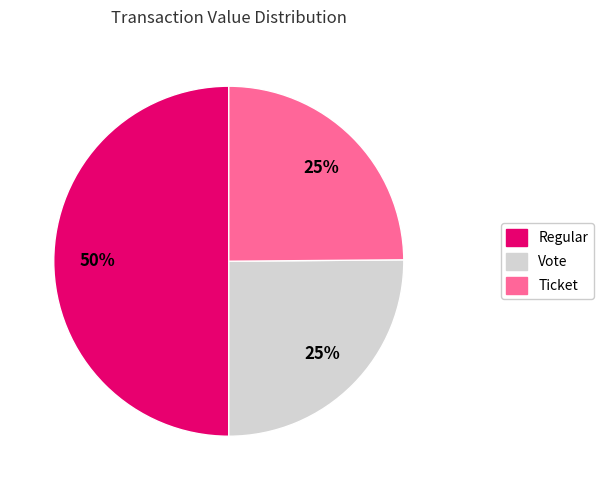

To the nearest percent, what is the average slice percentage?

33%